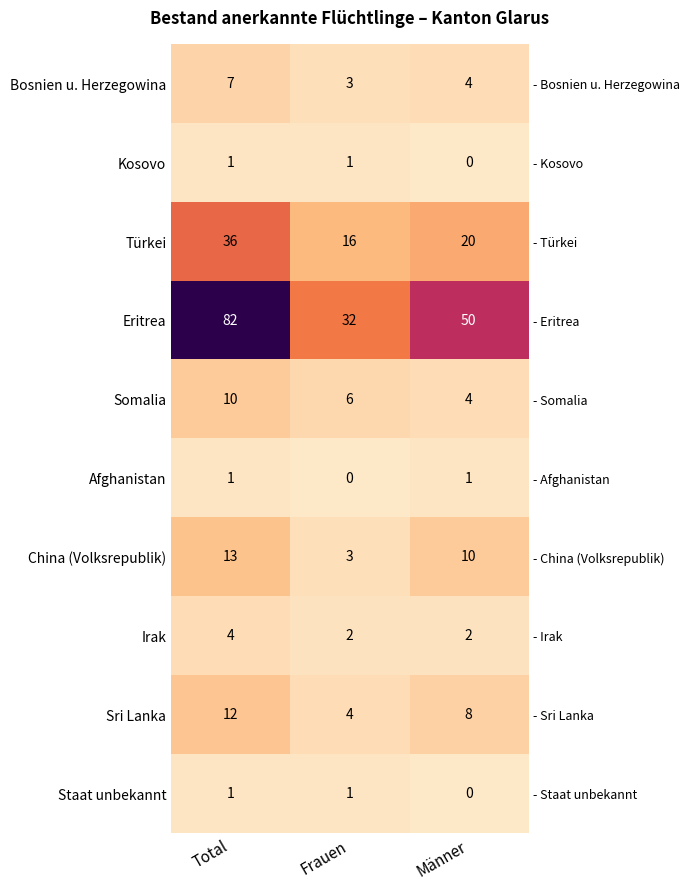

At how many categories does at least one series exceed 25?

3